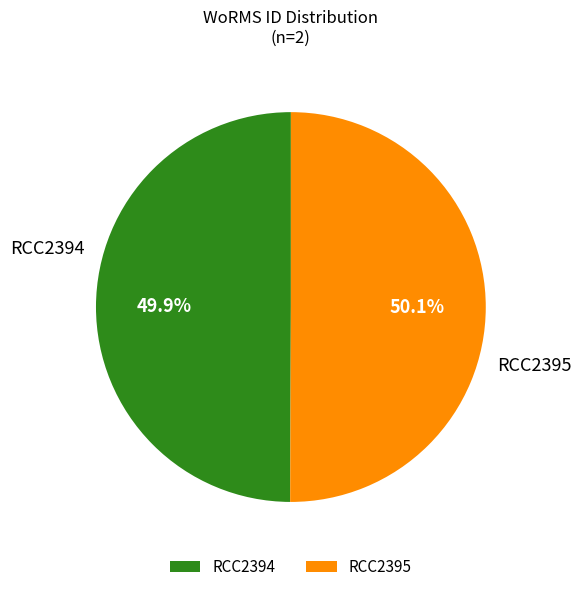

Is there any slice that represents more than half of the pie?

Yes